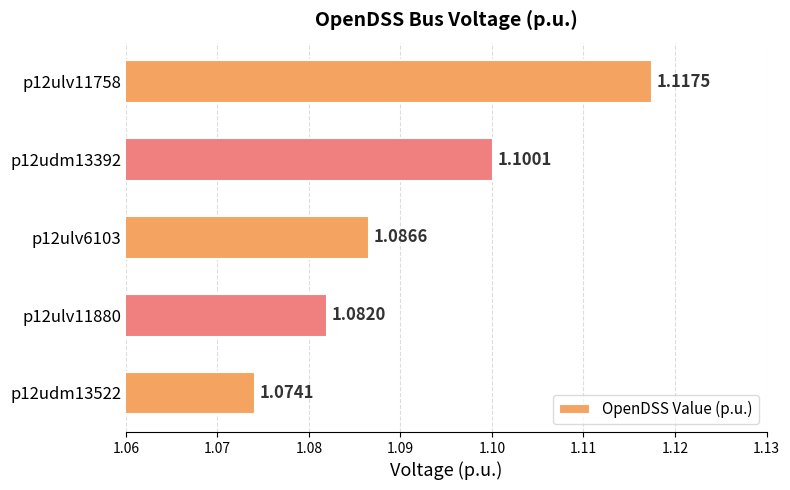

How many values are between 1 and 2?

5